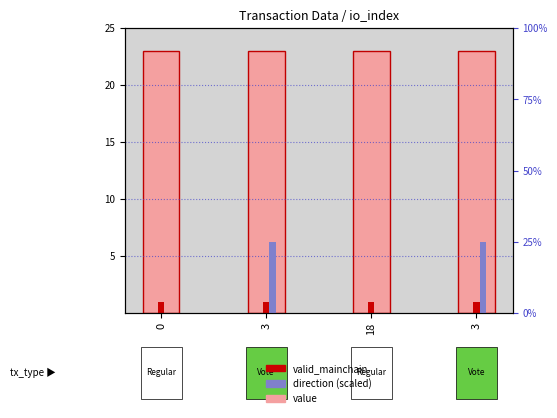

Are the bars horizontal?

No